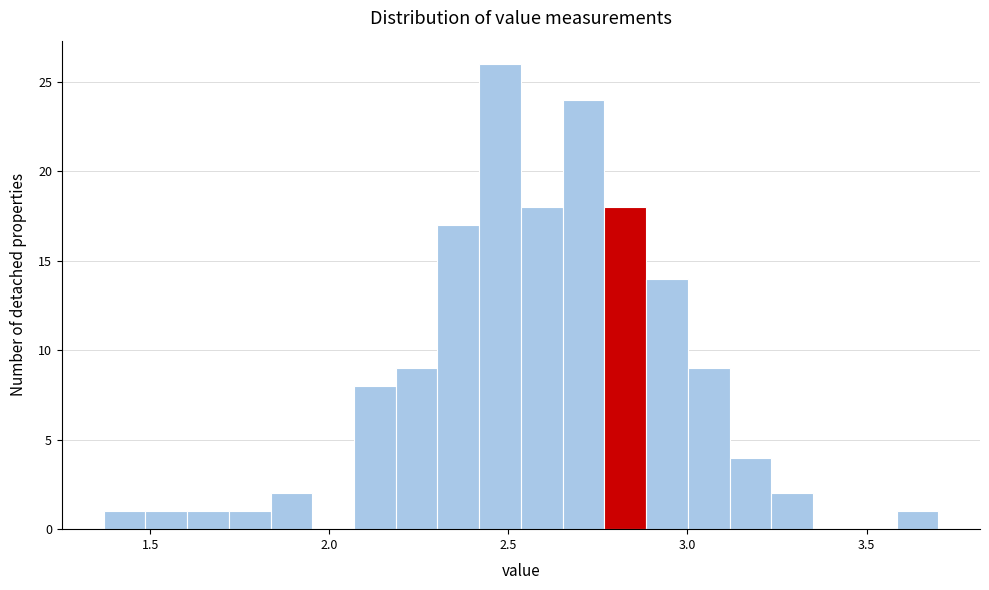

Read against the x-axis, roughly where is the centre of the tallest bar?

2.50